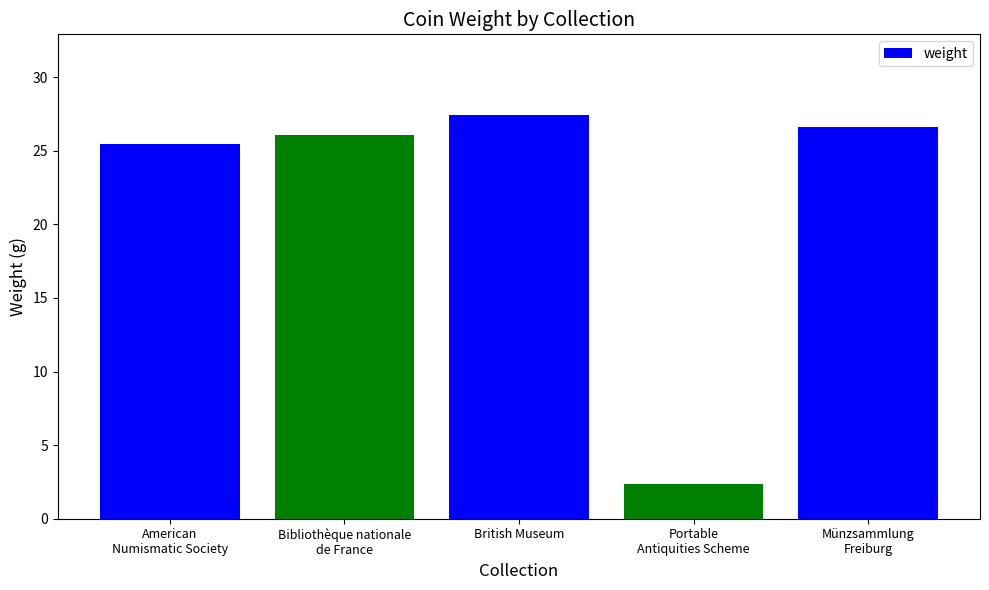

List the labels in order of value, largest first.

British Museum, Münzsammlung
Freiburg, Bibliothèque nationale
de France, American
Numismatic Society, Portable
Antiquities Scheme